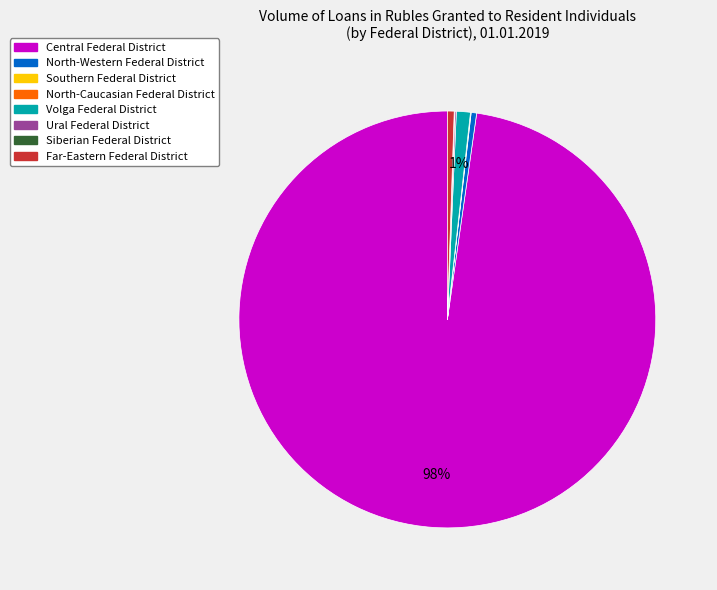

To the nearest percent, what is the difference between the largest and smallest slice percentages?

98%